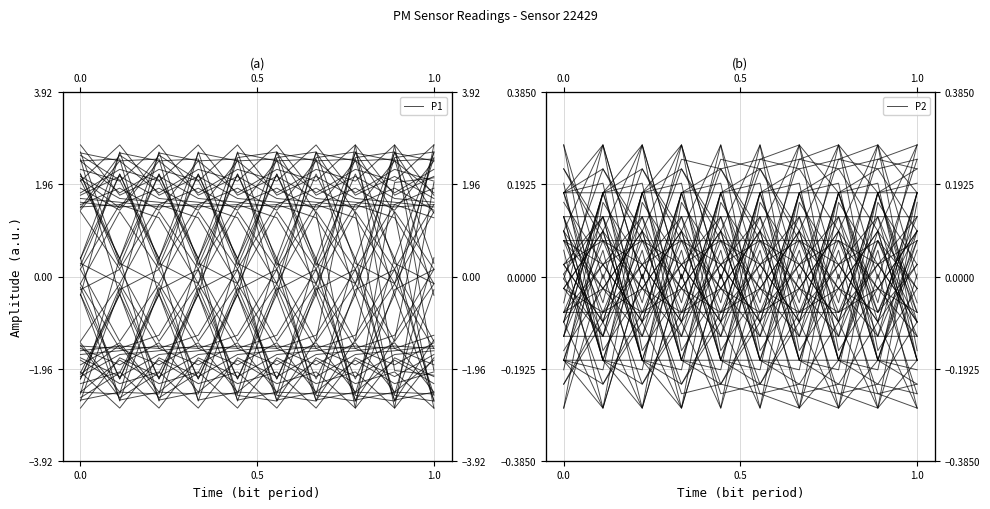

True or false: P2 and P1 cross at least once.

False